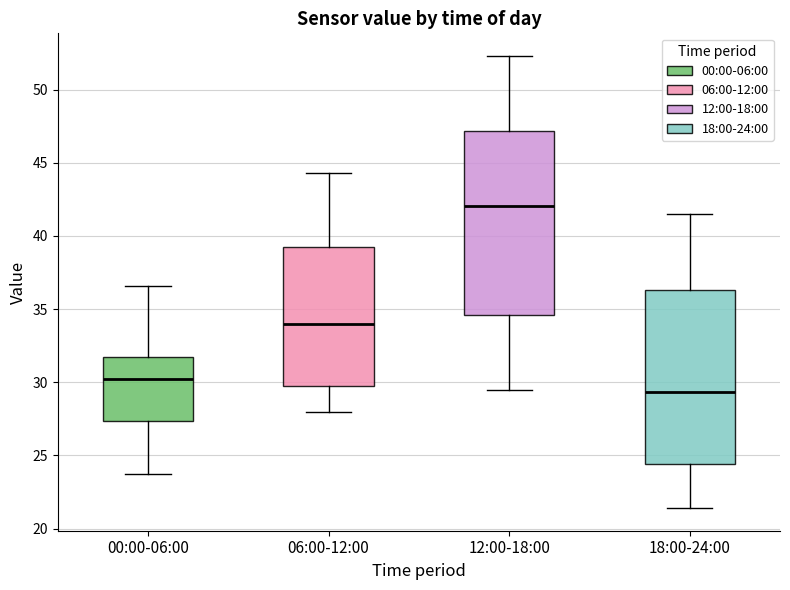

Reading left to right, read every box against the y-axis: the position of its median line, the range the box covers, and the ends of its whiskers. The values are not printed on the chart, so give them approximately, as read against the axis.

00:00-06:00: median 30.0, box 27.5 to 32.0, whiskers 23.5 to 36.5
06:00-12:00: median 34.0, box 29.5 to 39.5, whiskers 28.0 to 44.5
12:00-18:00: median 42.0, box 34.5 to 47.0, whiskers 29.5 to 52.5
18:00-24:00: median 29.5, box 24.5 to 36.5, whiskers 21.5 to 41.5